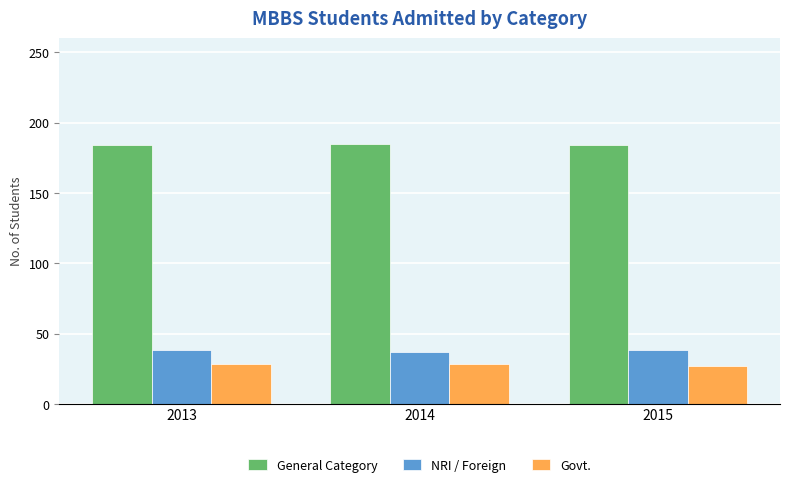

Is it true that General Category equals 113 at 2013?

False